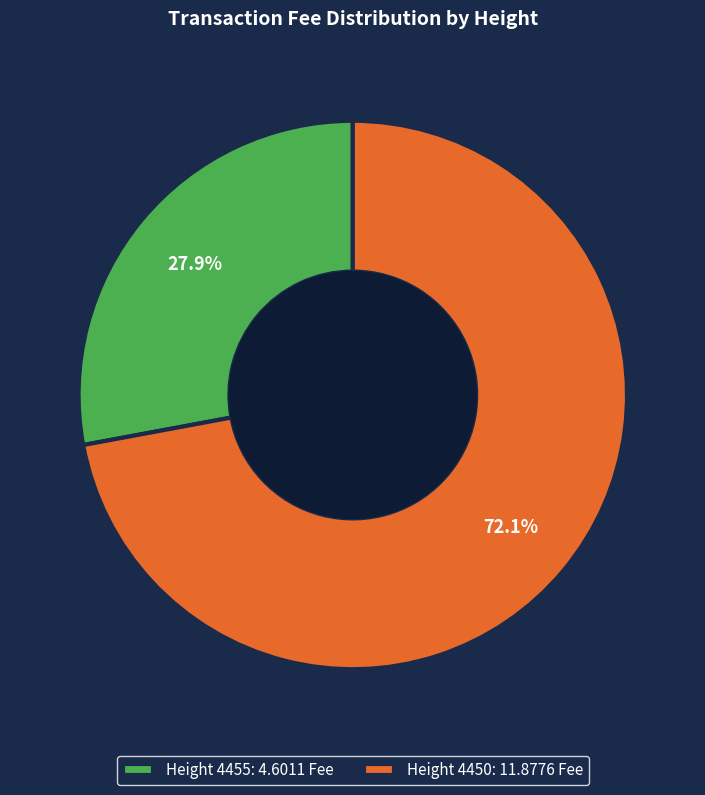

What is the largest slice in the pie chart?

Height 4450